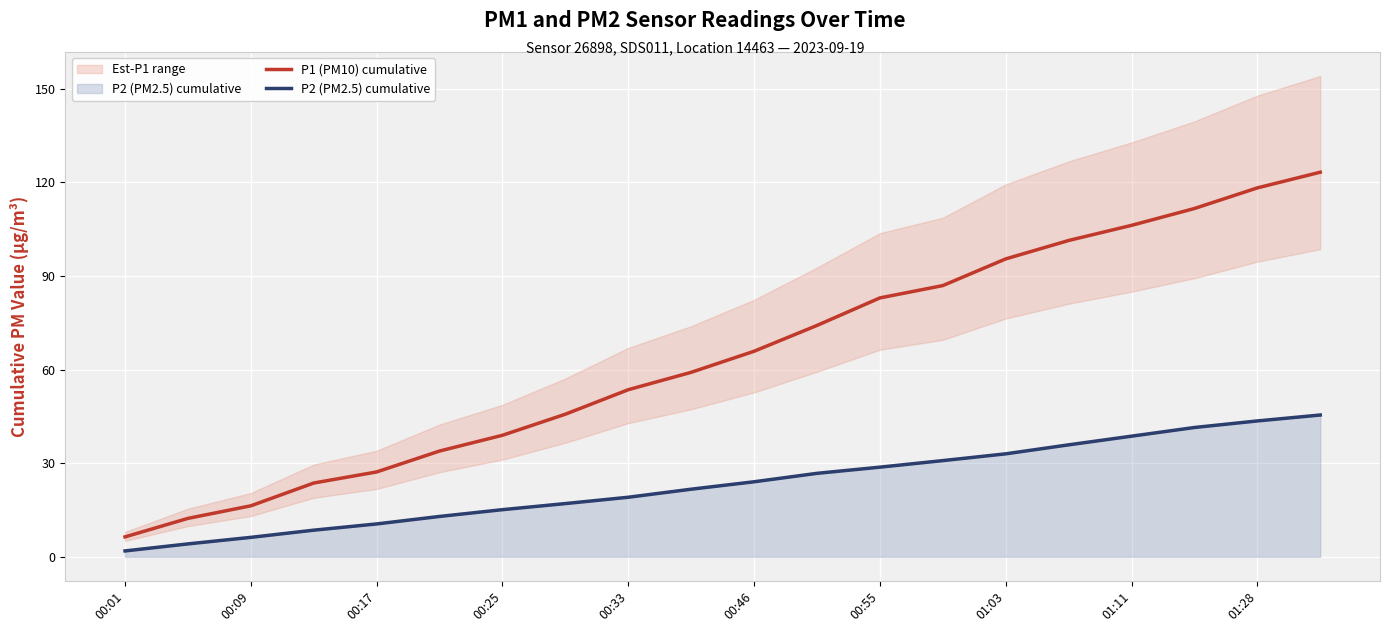

What is the lowest value of the P2 (PM2.5) cumulative series?

1.9